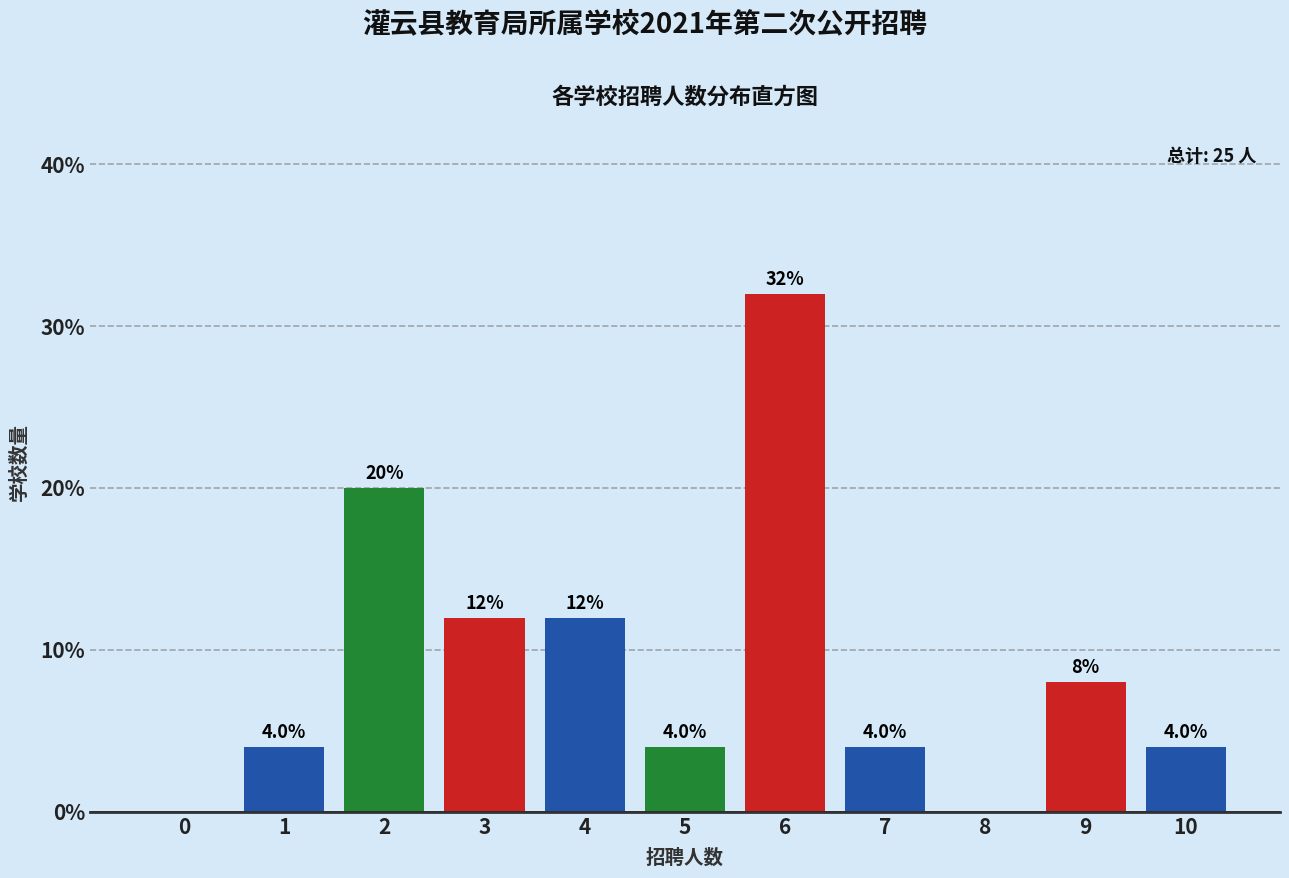

Reading left to right, list all the values displayed in this chart.

0=0	1=4	2=20	3=12	4=12	5=4	6=32	7=4	8=0	9=8	10=4